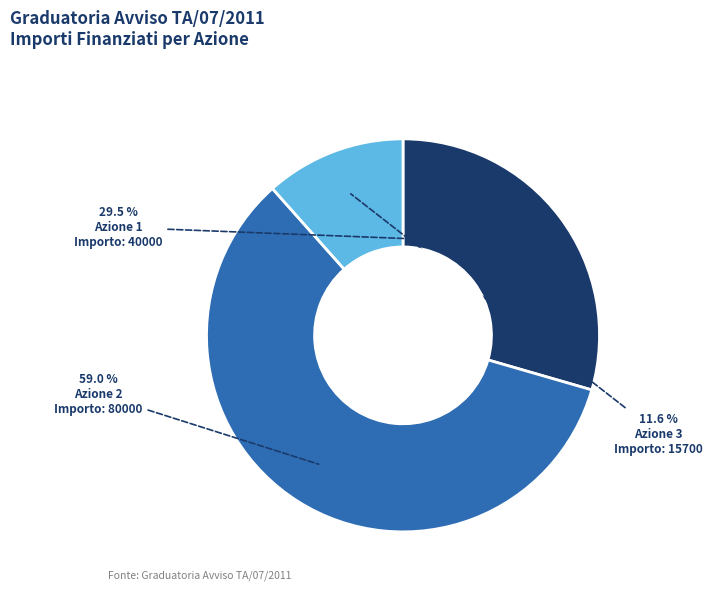

Is there a majority slice in this chart?

Yes